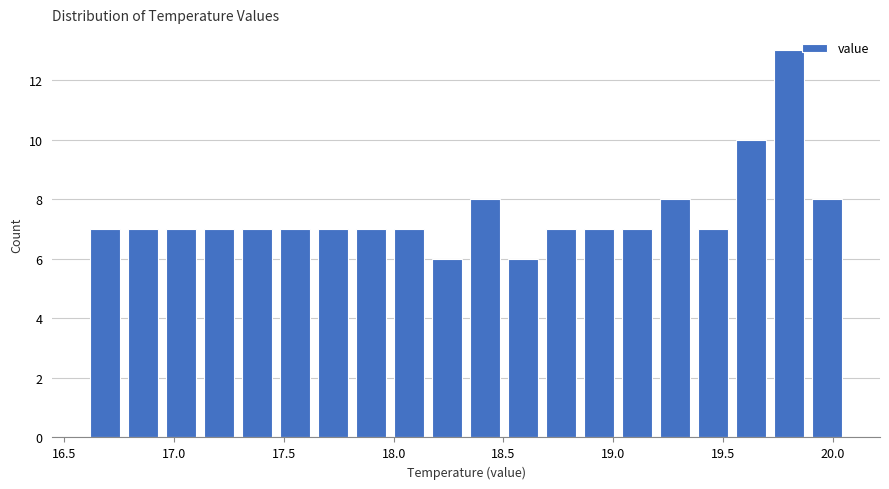

Read against the x-axis, roughly where is the centre of the tallest bar?

19.80